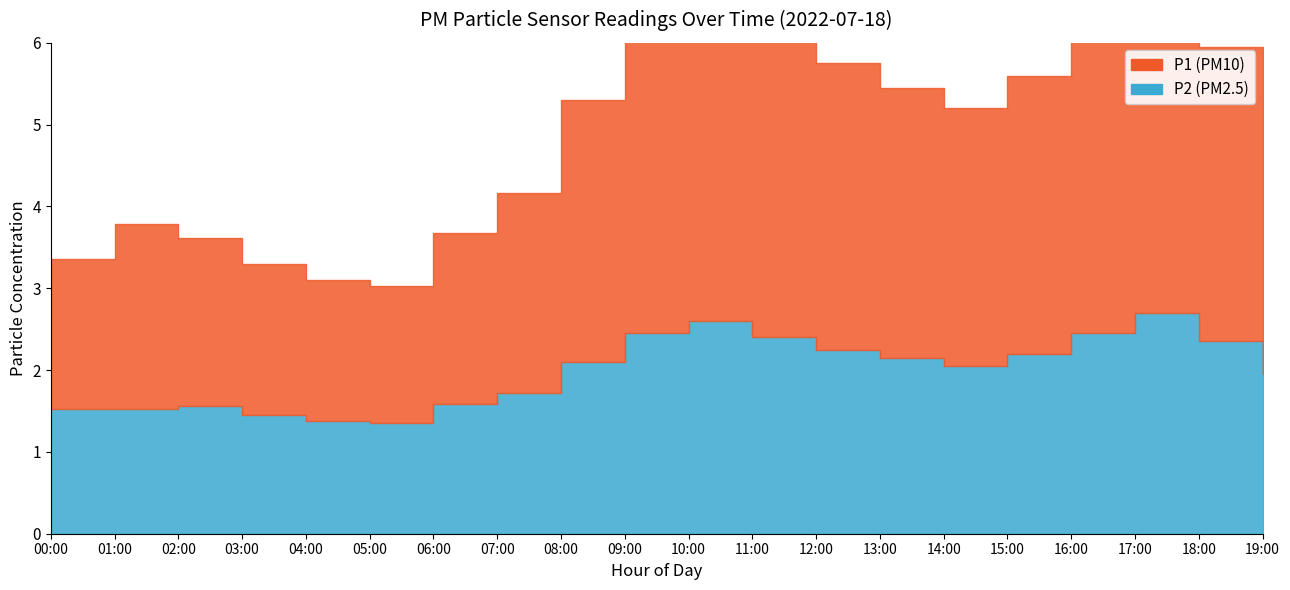

Is it true that P2 equals 0.8 at 10:00?

False